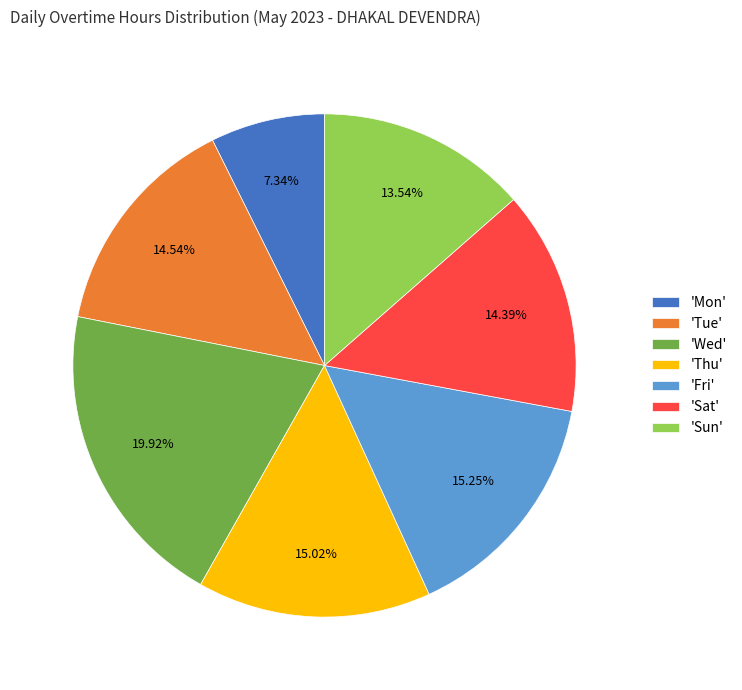

Does 'Tue' account for over 50% of the chart?

No